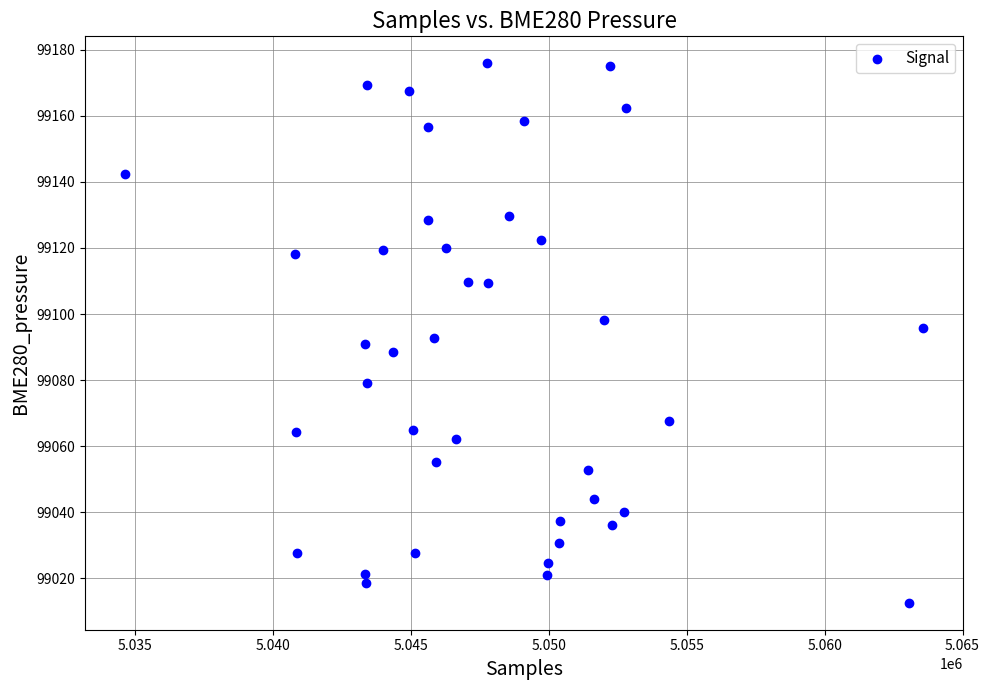

What is the range of Y values (max minus min)?

163.3